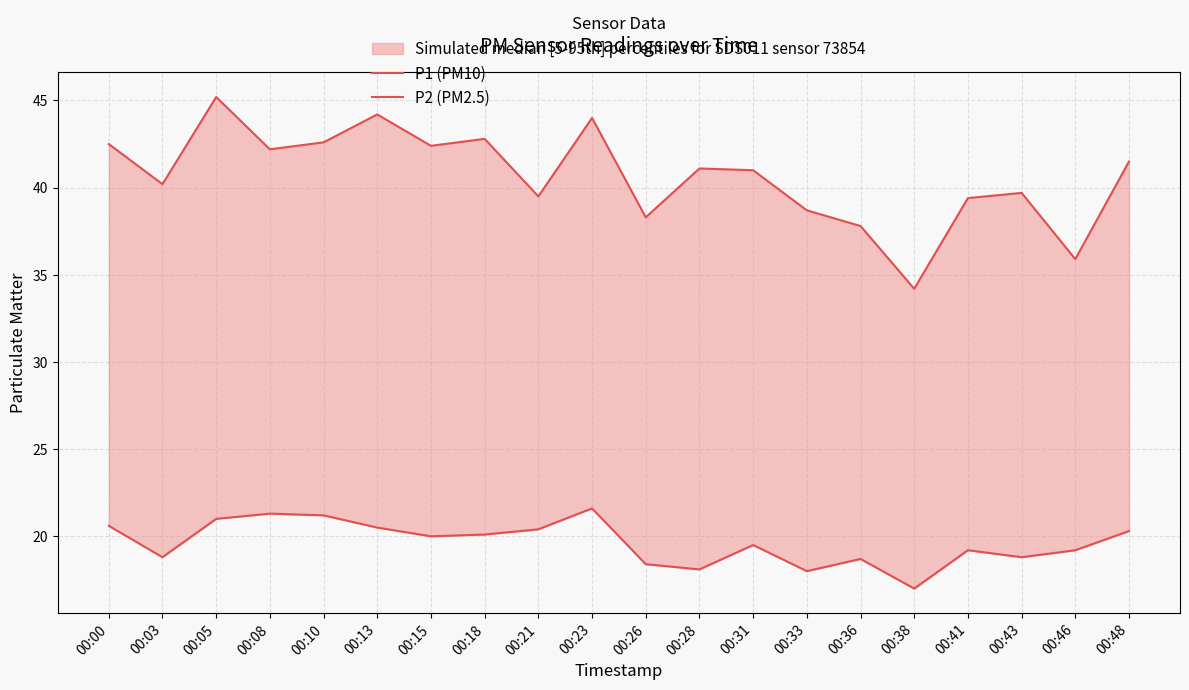

Reading left to right, list all the values displayed in this chart.

P1 (PM10): 00:00=42.5	00:03=40.2	00:05=45.2	00:08=42.2	00:10=42.6	00:13=44.2	00:15=42.4	00:18=42.8	00:21=39.5	00:23=44.0	00:26=38.3	00:28=41.1	00:31=41.0	00:33=38.7	00:36=37.8	00:38=34.2	00:41=39.4	00:43=39.7	00:46=35.9	00:48=41.5
P2 (PM2.5): 00:00=20.6	00:03=18.8	00:05=21.0	00:08=21.3	00:10=21.2	00:13=20.5	00:15=20.0	00:18=20.1	00:21=20.4	00:23=21.6	00:26=18.4	00:28=18.1	00:31=19.5	00:33=18.0	00:36=18.7	00:38=17.0	00:41=19.2	00:43=18.8	00:46=19.2	00:48=20.3